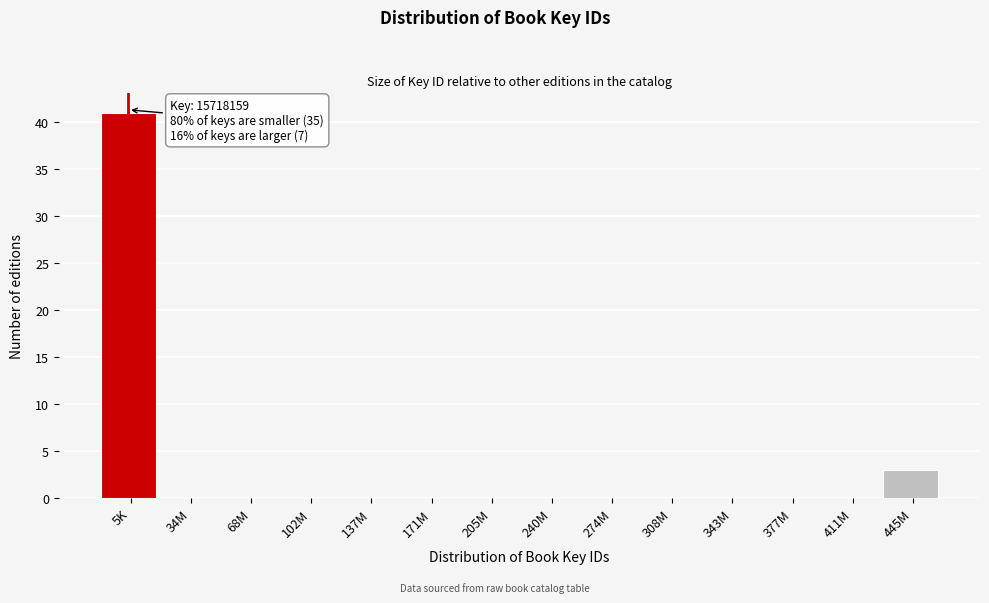

Reading right to left, what are all the values shown in this chart?

445M=3	411M=0	377M=0	343M=0	308M=0	274M=0	240M=0	205M=0	171M=0	137M=0	102M=0	68M=0	34M=0	5K=41